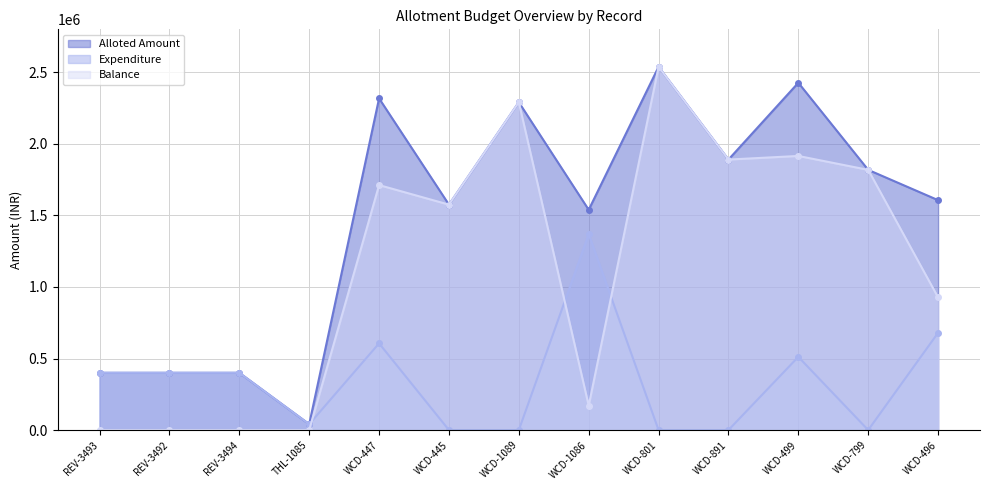

How many interior local valleys does the Alloted Amount series have?

4